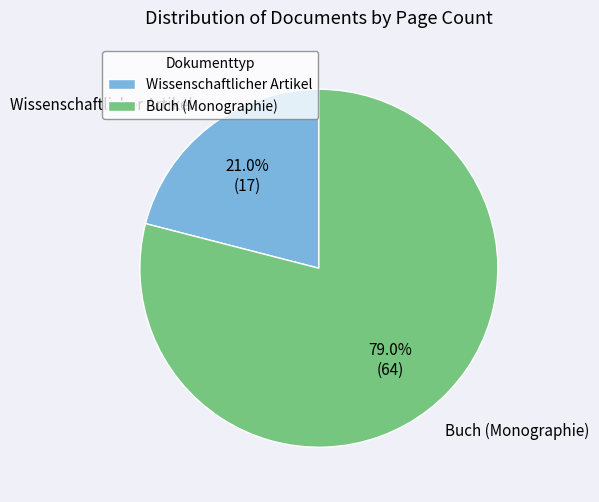

Is there any slice that represents more than half of the pie?

Yes